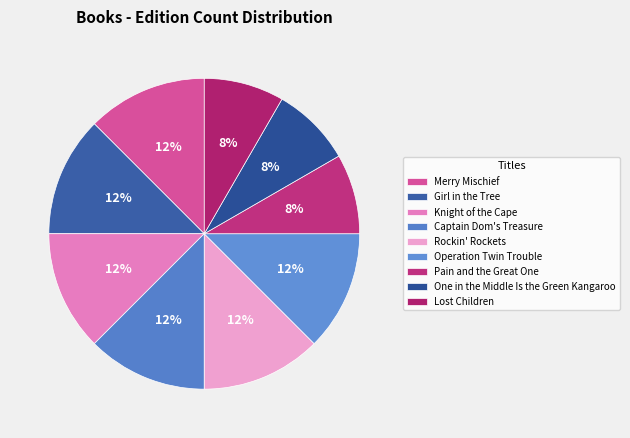

Is Rockin' Rockets the majority of the pie?

No